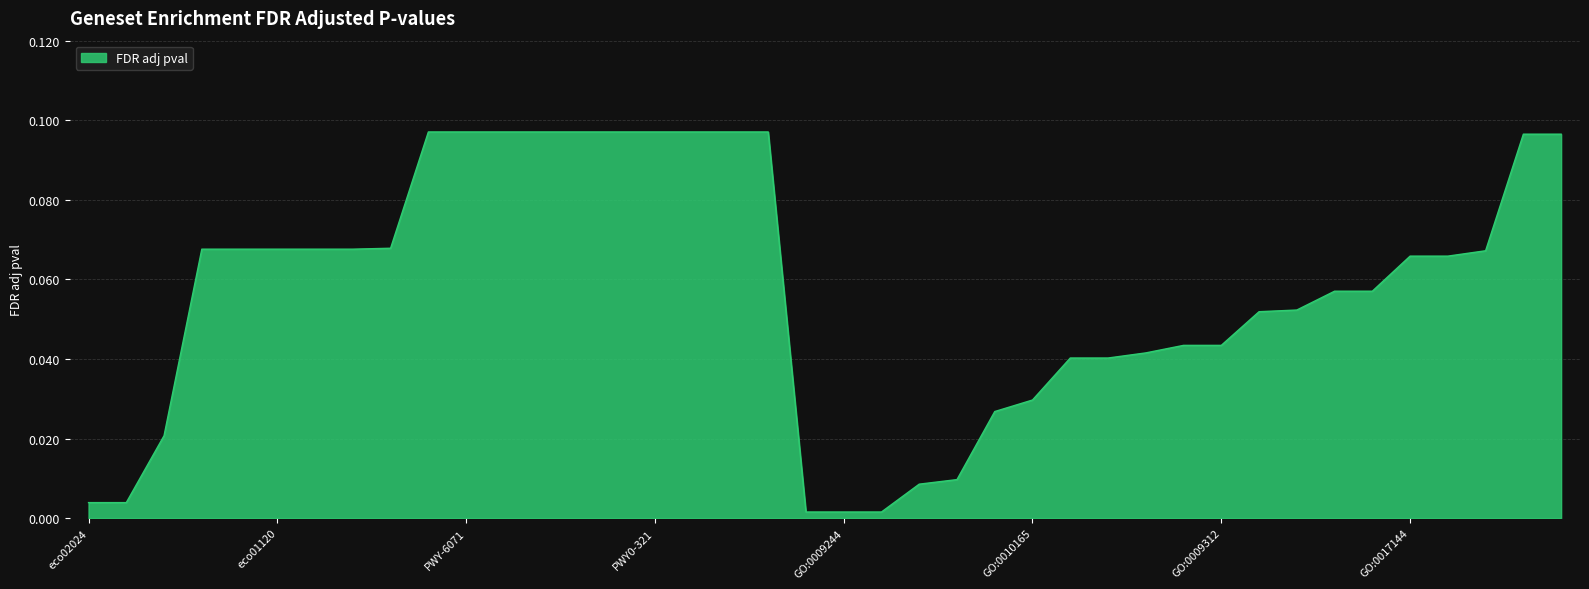

Does the chart display data point markers on the line(s)?

No